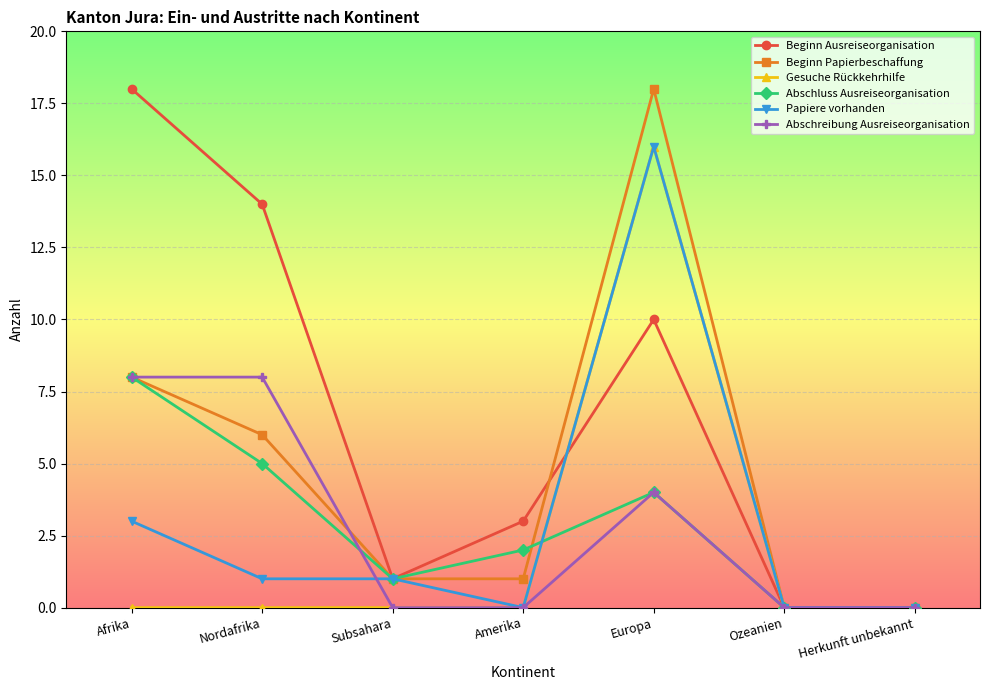

Where is the first local maximum for Beginn Papierbeschaffung?

Europa